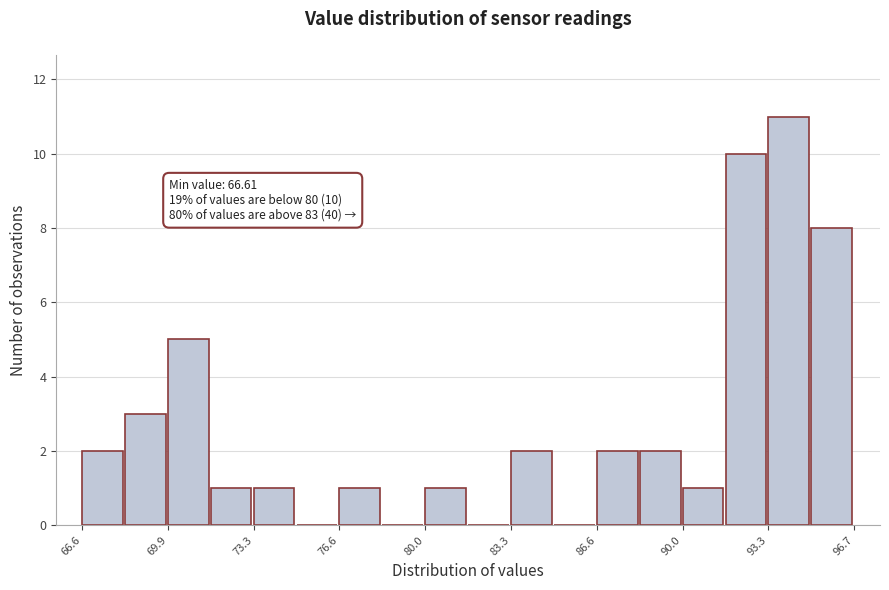

Around what value on the x-axis is the tallest bar? Give the approximate position of its centre, as read against the axis.

94.0